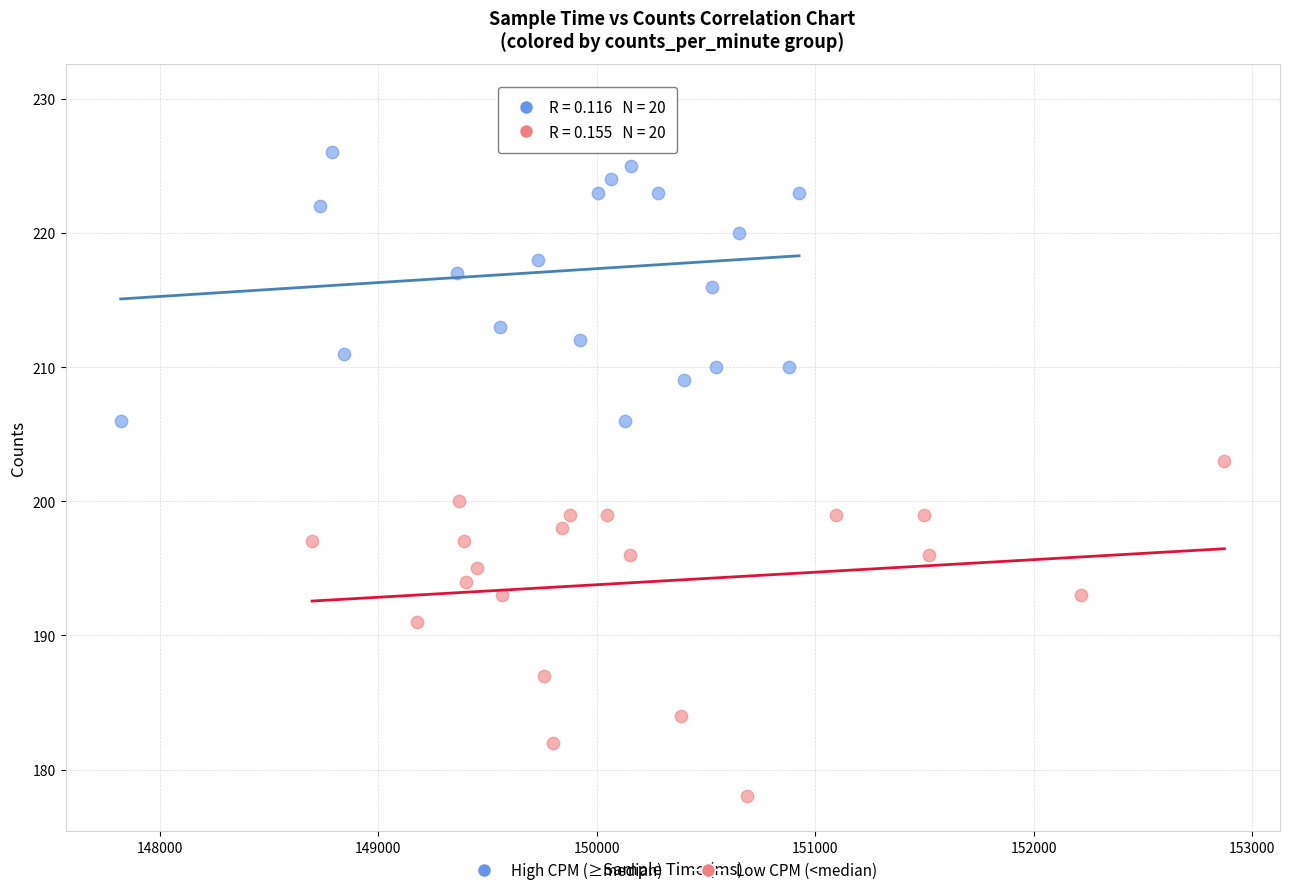

Which series reaches the maximum Y coordinate?

High CPM (≥median)